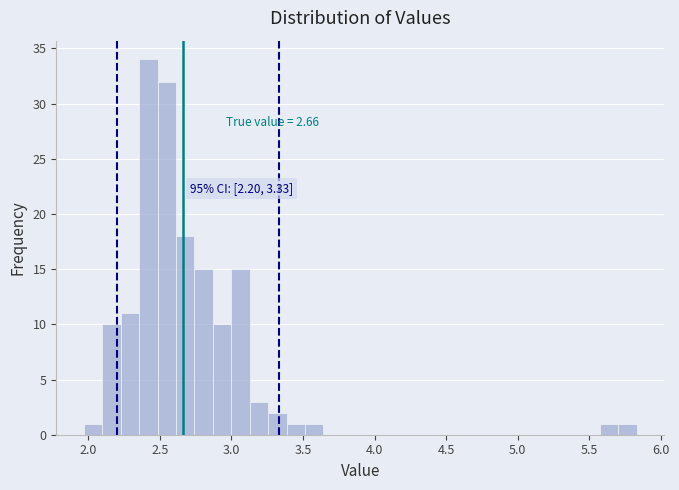

Around what value on the x-axis is the tallest bar? Give the approximate position of its centre, as read against the axis.

2.40